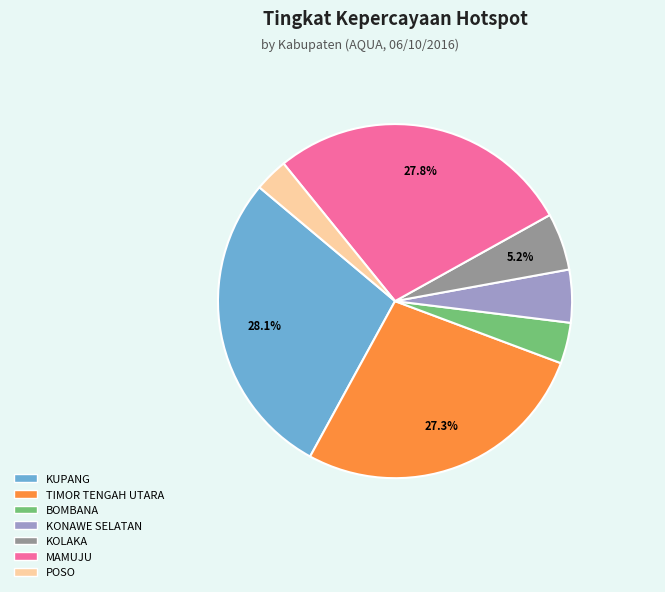

Does any single category account for the majority?

No